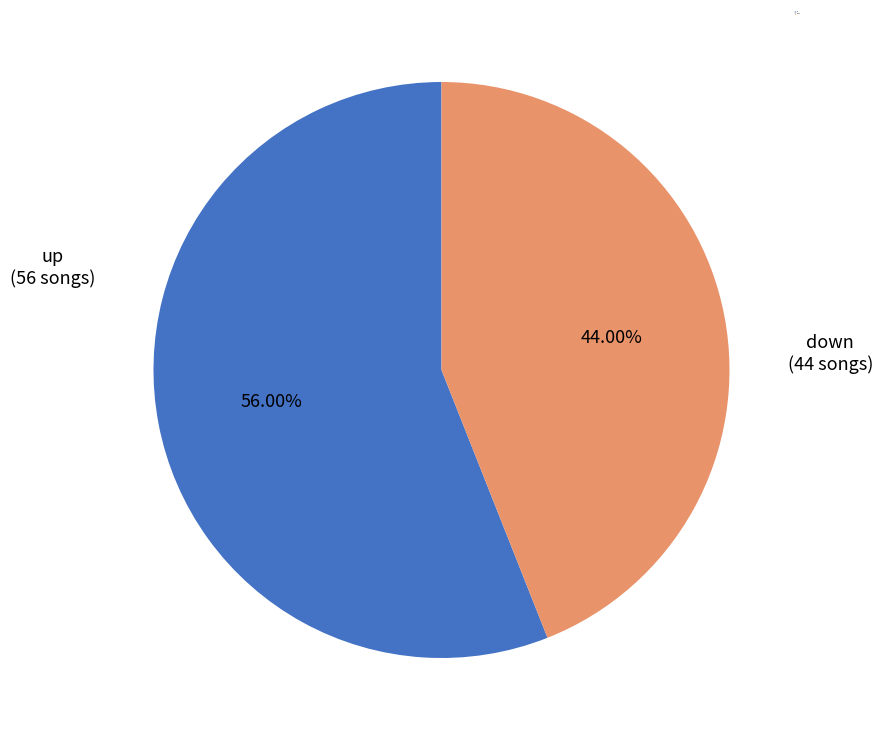

Which has a higher value, down or up?

up